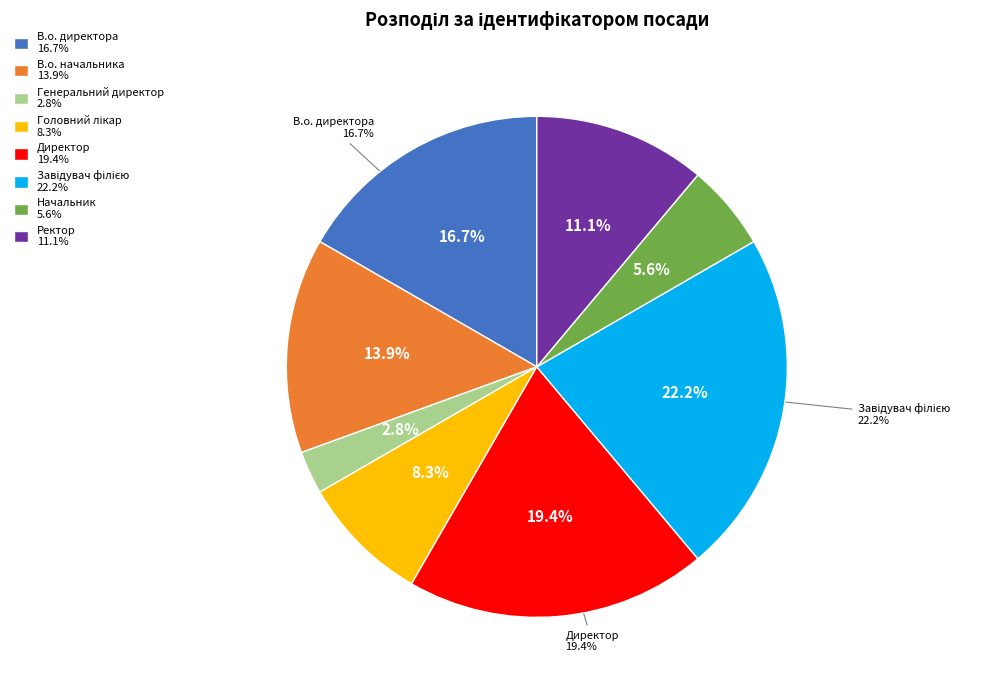

What percentage is NOT represented by Начальник?

94.4%